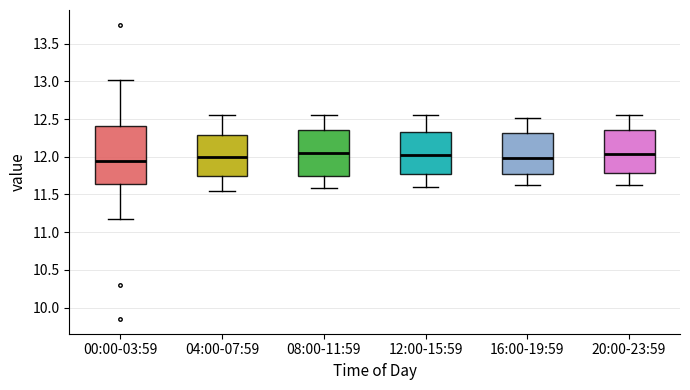

Reading left to right, read every box against the y-axis: the position of its median line, the range the box covers, and the ends of its whiskers. The values are not printed on the chart, so give them approximately, as read against the axis.

00:00-03:59: median 11.95, box 11.65 to 12.40, whiskers 11.20 to 13.00
04:00-07:59: median 12.00, box 11.75 to 12.30, whiskers 11.55 to 12.55
08:00-11:59: median 12.05, box 11.75 to 12.35, whiskers 11.60 to 12.55
12:00-15:59: median 12.00, box 11.75 to 12.35, whiskers 11.60 to 12.55
16:00-19:59: median 12.00, box 11.75 to 12.30, whiskers 11.60 to 12.50
20:00-23:59: median 12.05, box 11.80 to 12.35, whiskers 11.60 to 12.55